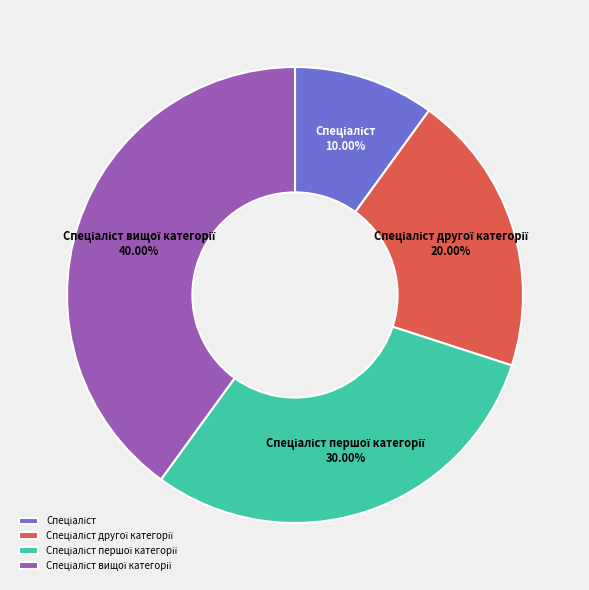

Does any single category account for the majority?

No